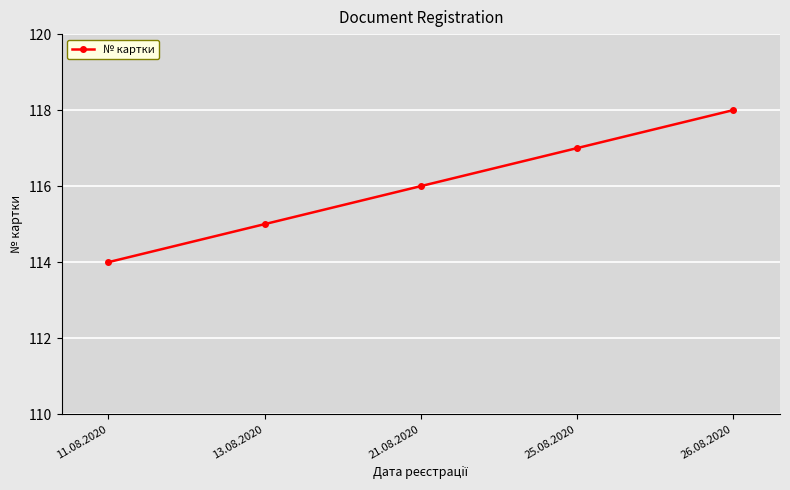

What is the sum of the values at 11.08.2020 and 21.08.2020?

230